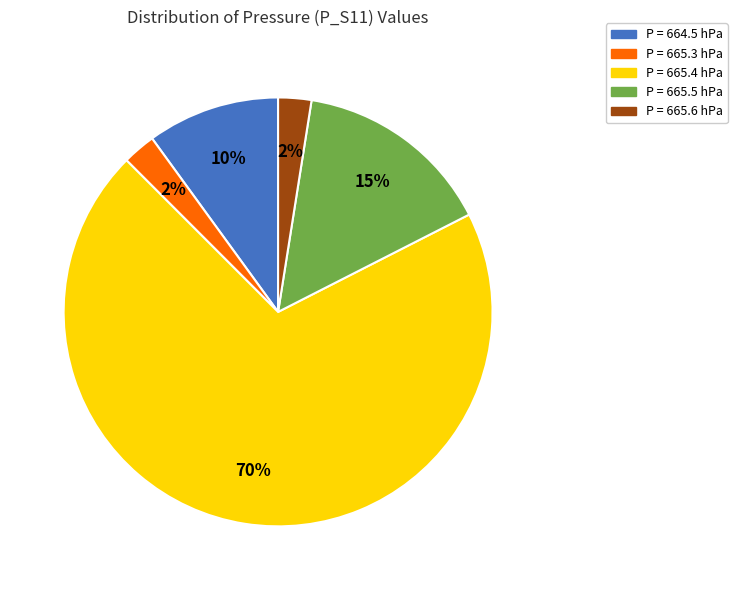

Does any single category account for the majority?

Yes